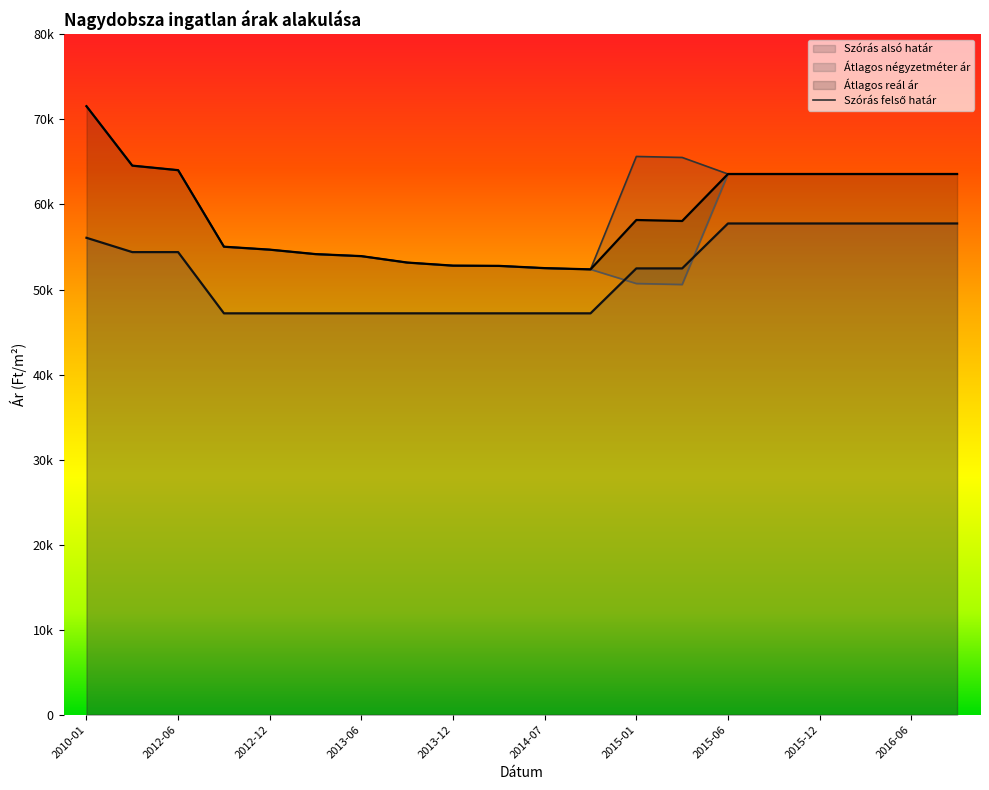

Does the chart display data point markers on the line(s)?

No